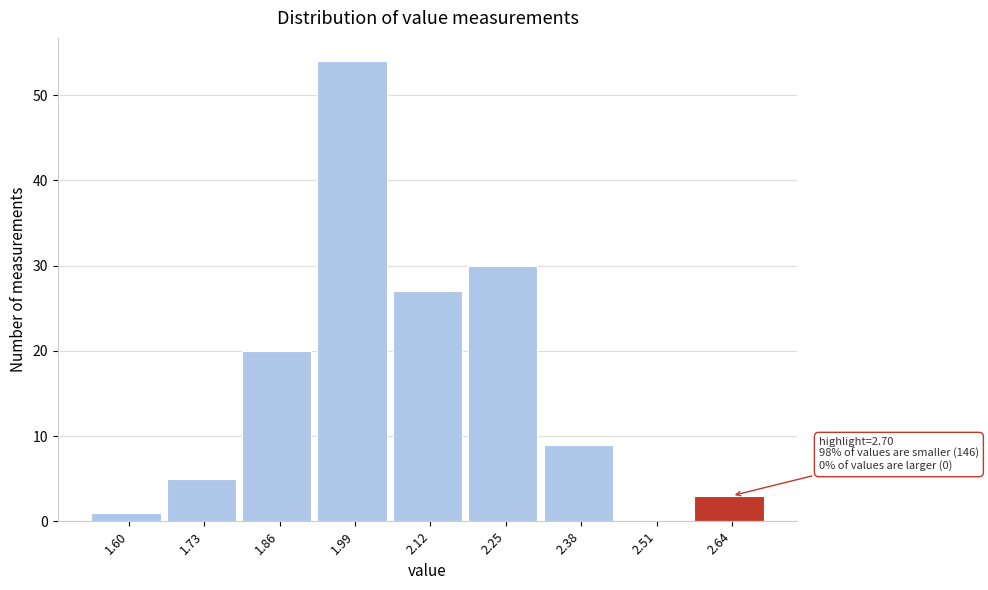

Reading right to left, extract all data points from this chart.

2.64=3	2.51=0	2.38=9	2.25=30	2.12=27	1.99=54	1.86=20	1.73=5	1.60=1